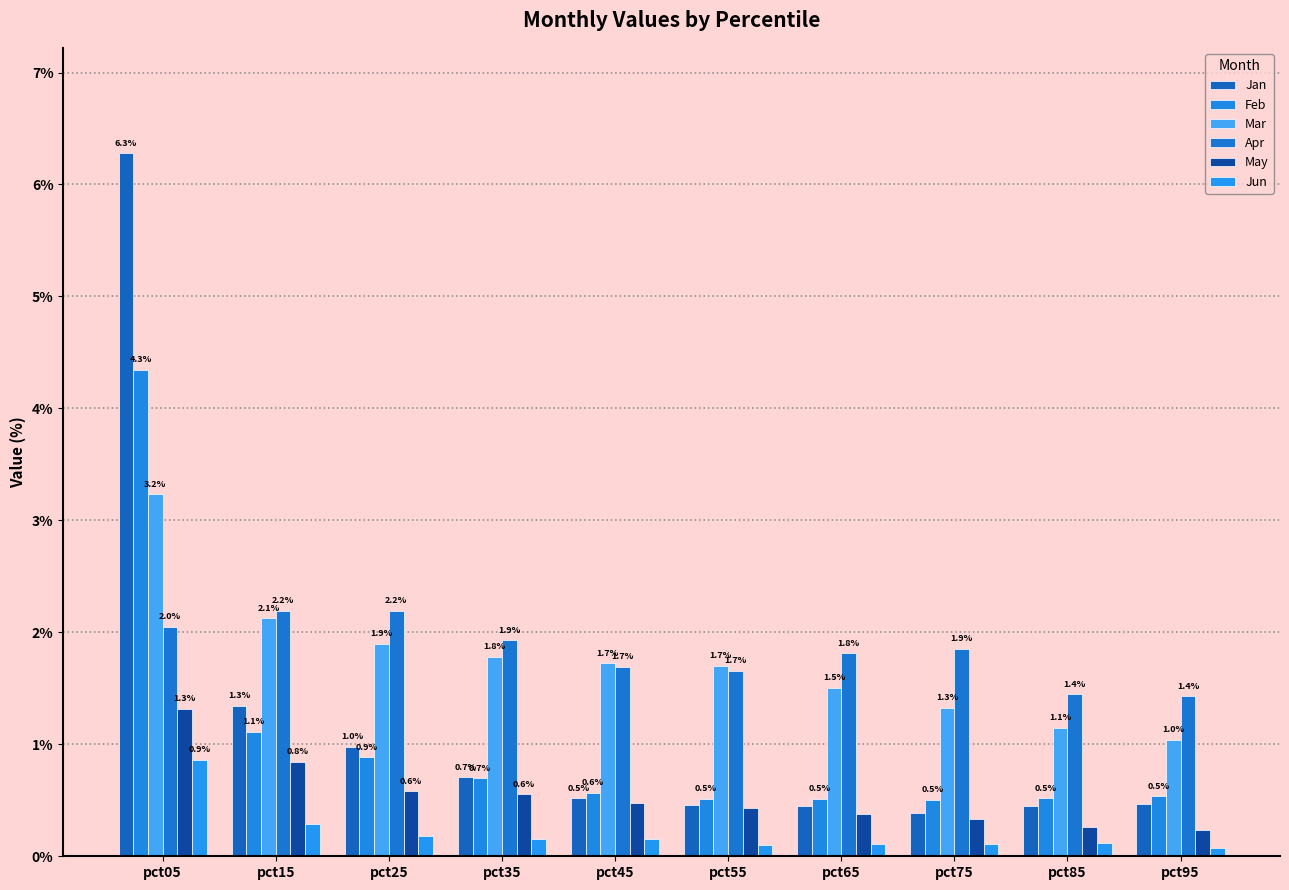

Are the bars horizontal?

No